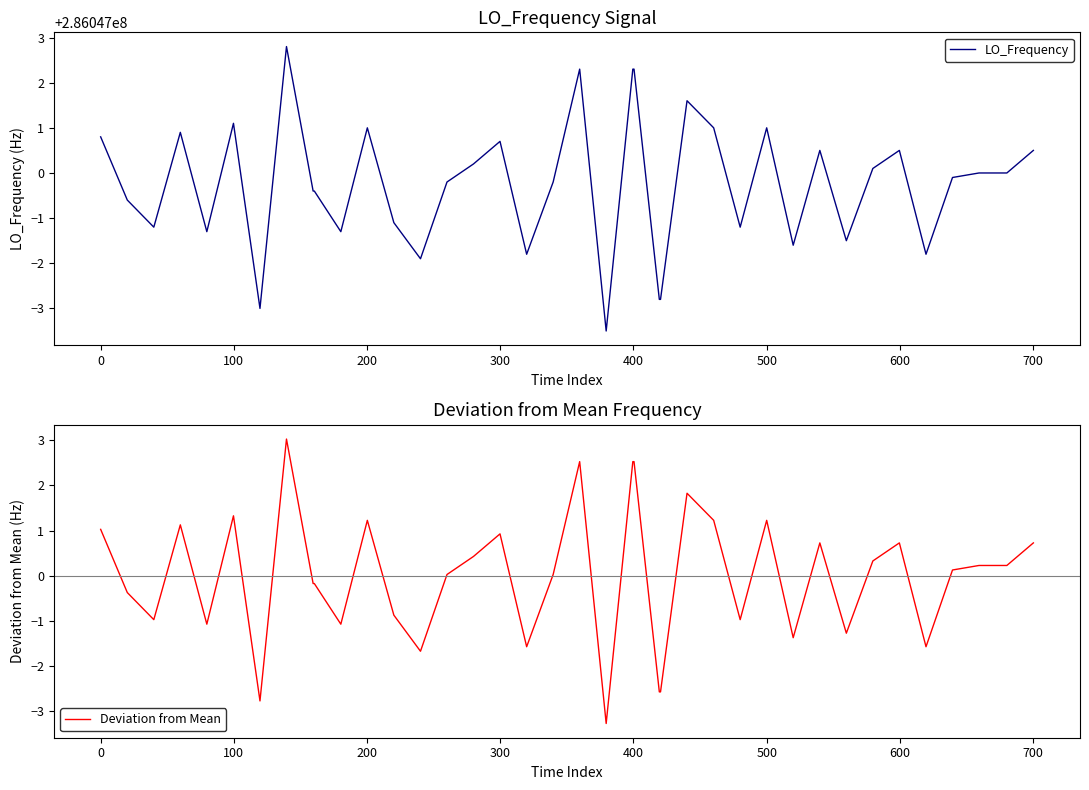

True or false: LO_Frequency and Deviation from Mean intersect in this chart.

False